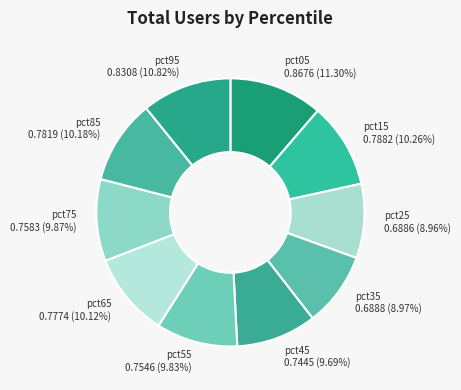

True or false: pct05 accounts for 11% of the total.

True